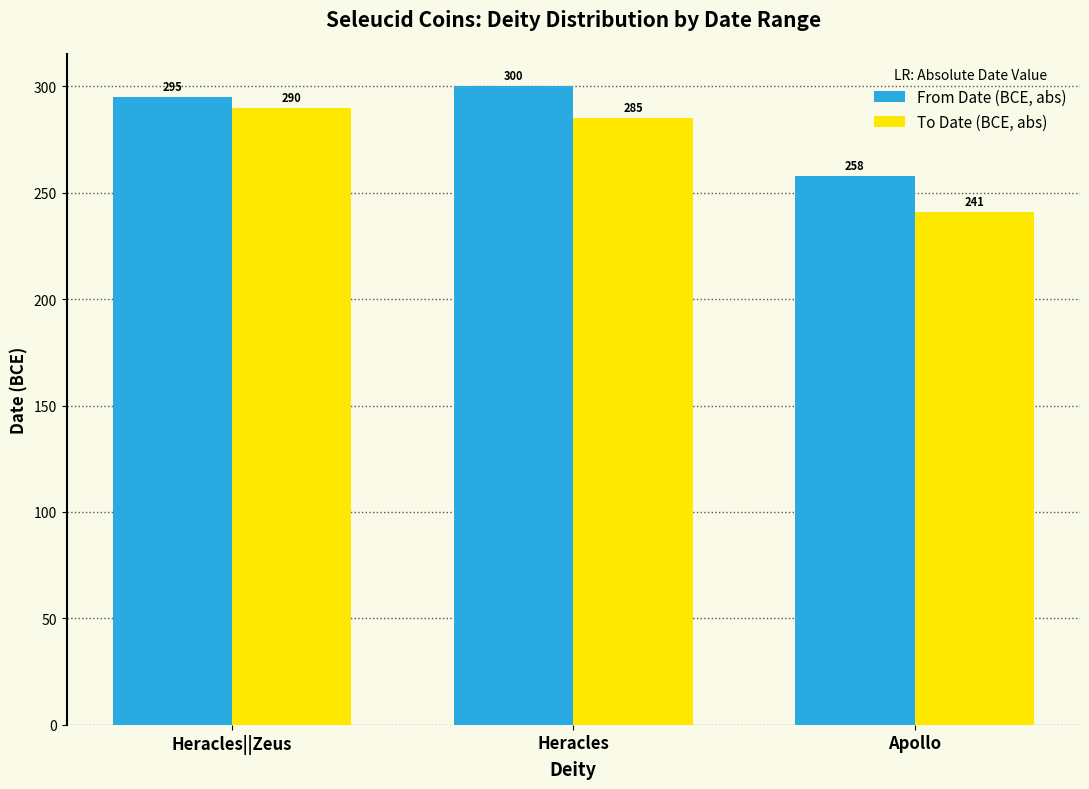

The To Date (BCE, abs) series shows 401.0 at Apollo. True or false?

False